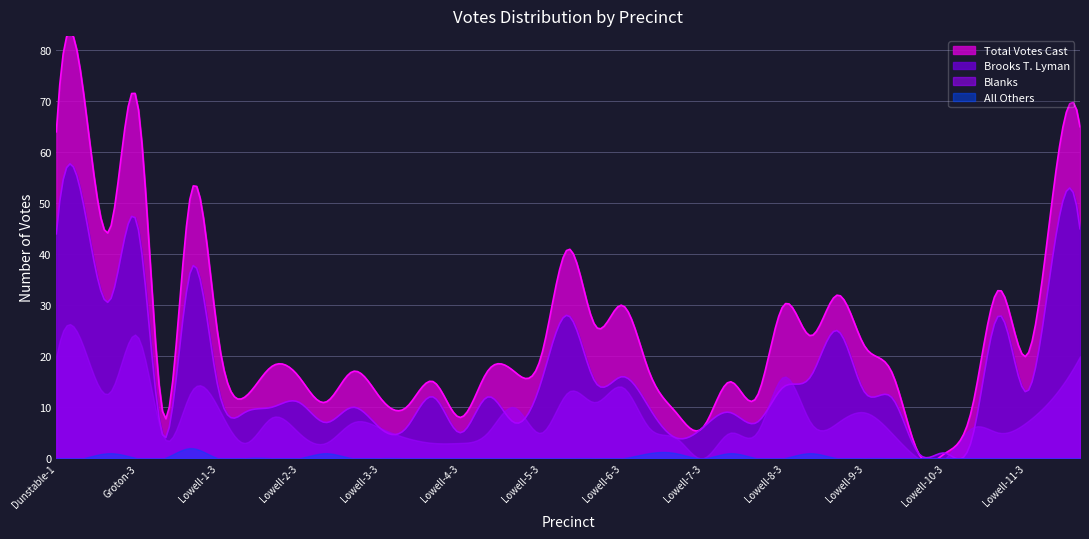

Is it true that All Others equals 1 at Lowell-8-1?

True